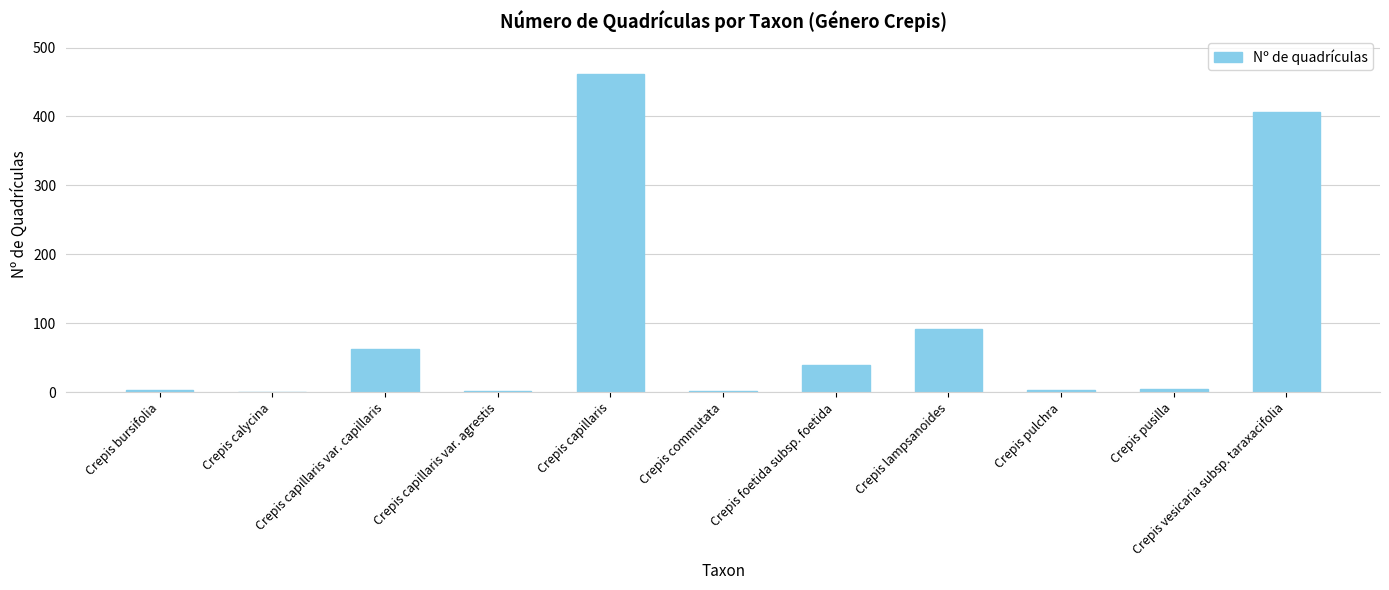

What value does the data have at Crepis capillaris var. capillaris, to the nearest 10?

60